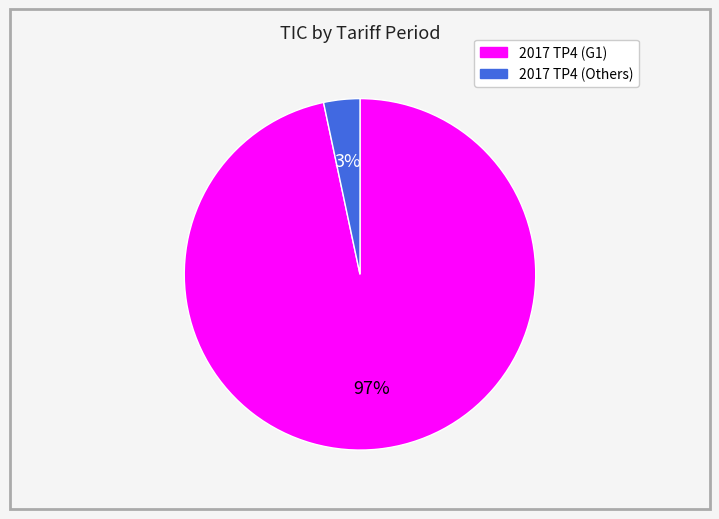

Does any single category account for the majority?

Yes